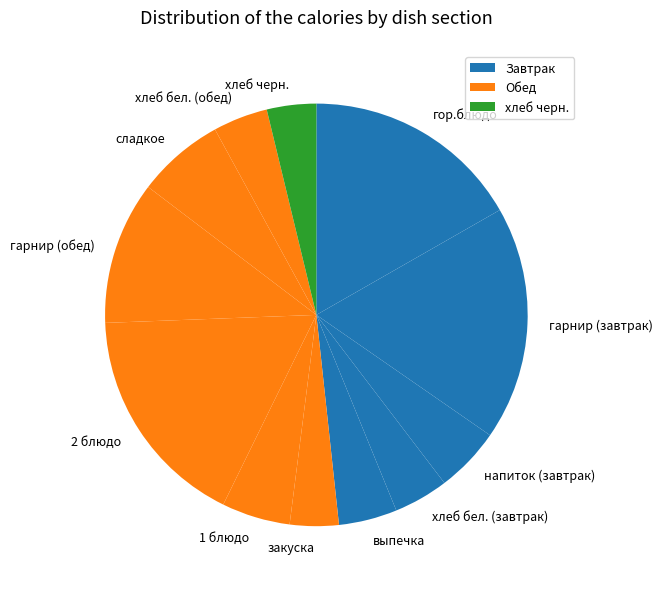

Does any single category account for the majority?

No